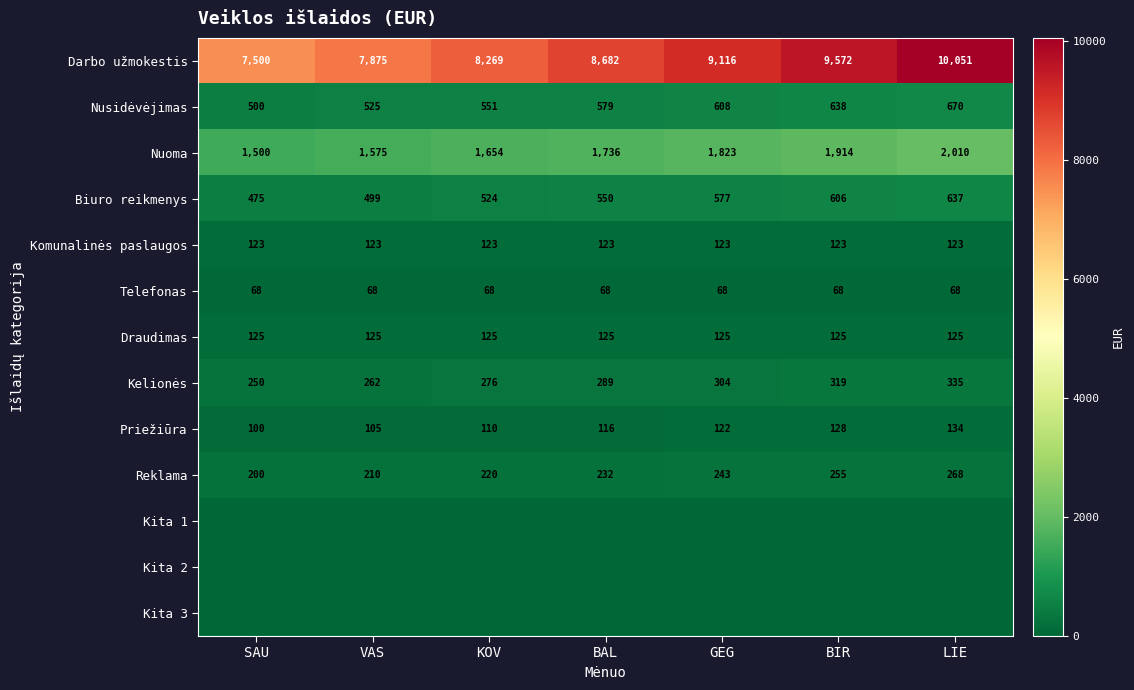

At how many categories does at least one series exceed 6939?

7